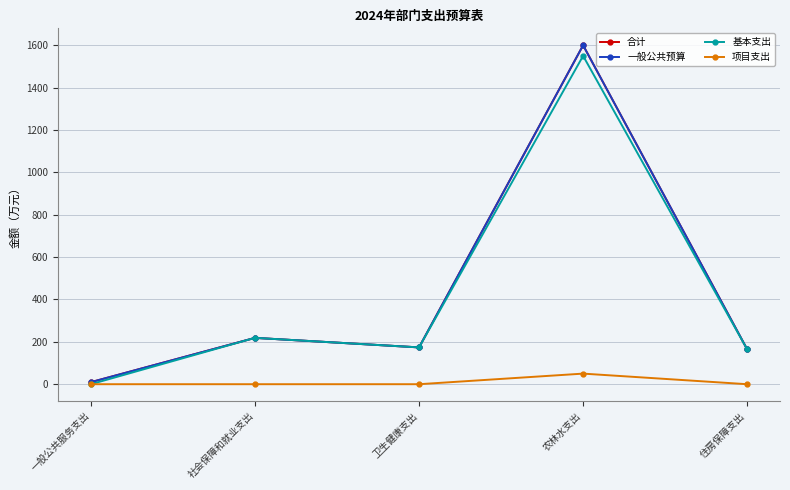

In 项目支出, how many points are higher than both neighbors (excluding endpoints)?

1